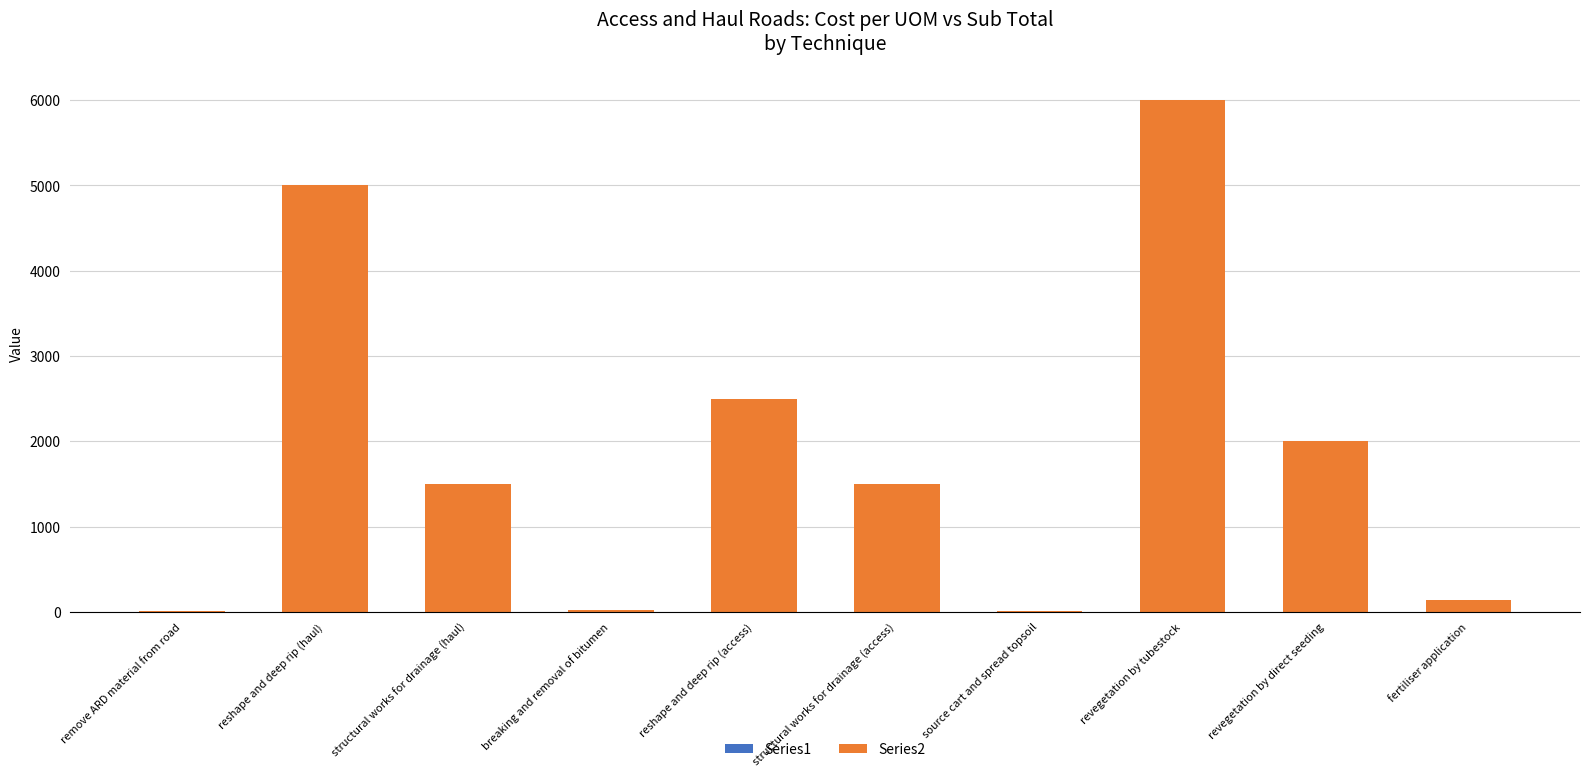

What is the ratio of the value at revegetation by direct seeding to the value at fertiliser application?

14.3